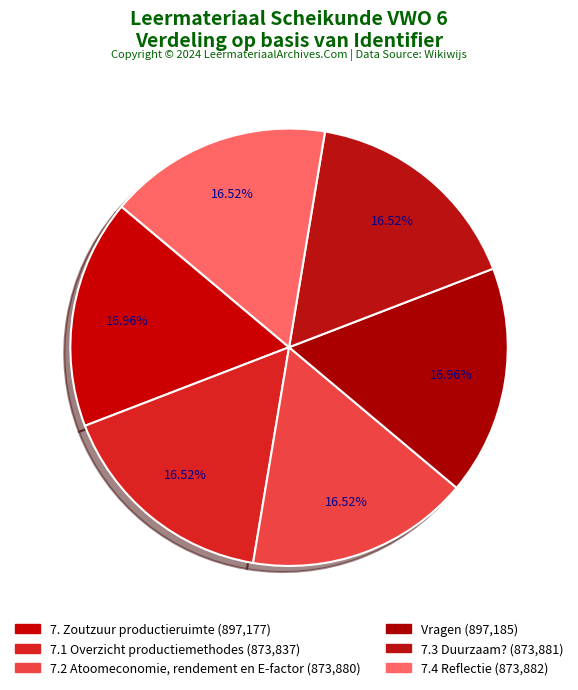

The 7.1 Overzicht productiemethodes slice represents 30% of the pie. True or false?

False